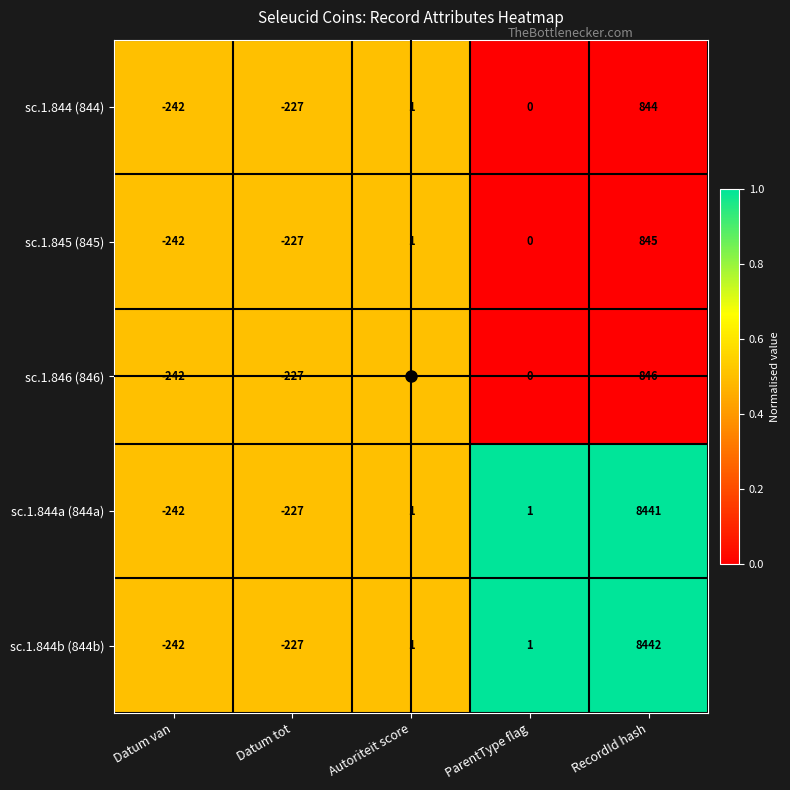

At how many categories does at least one series exceed 0?

3